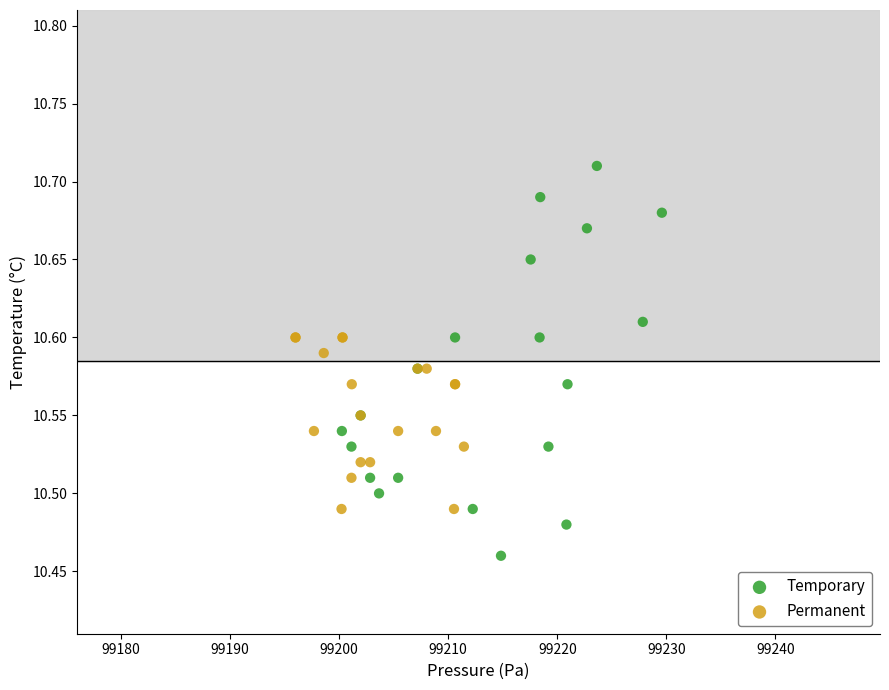

Which series has the largest Y range (max minus min)?

Temporary